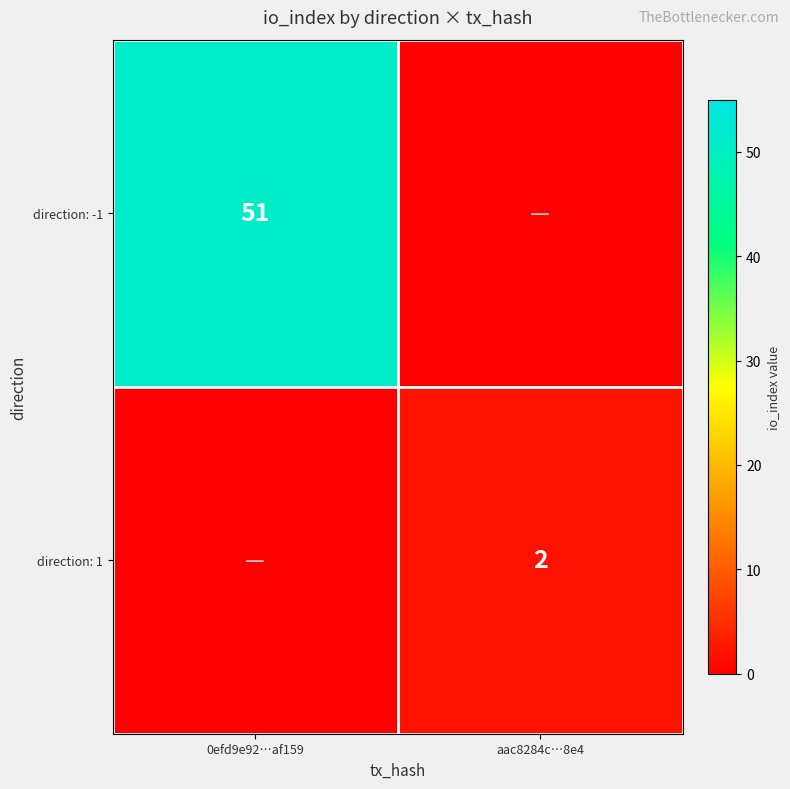

Is it true that direction: 1 equals 2 at aac8284c…8e4?

True